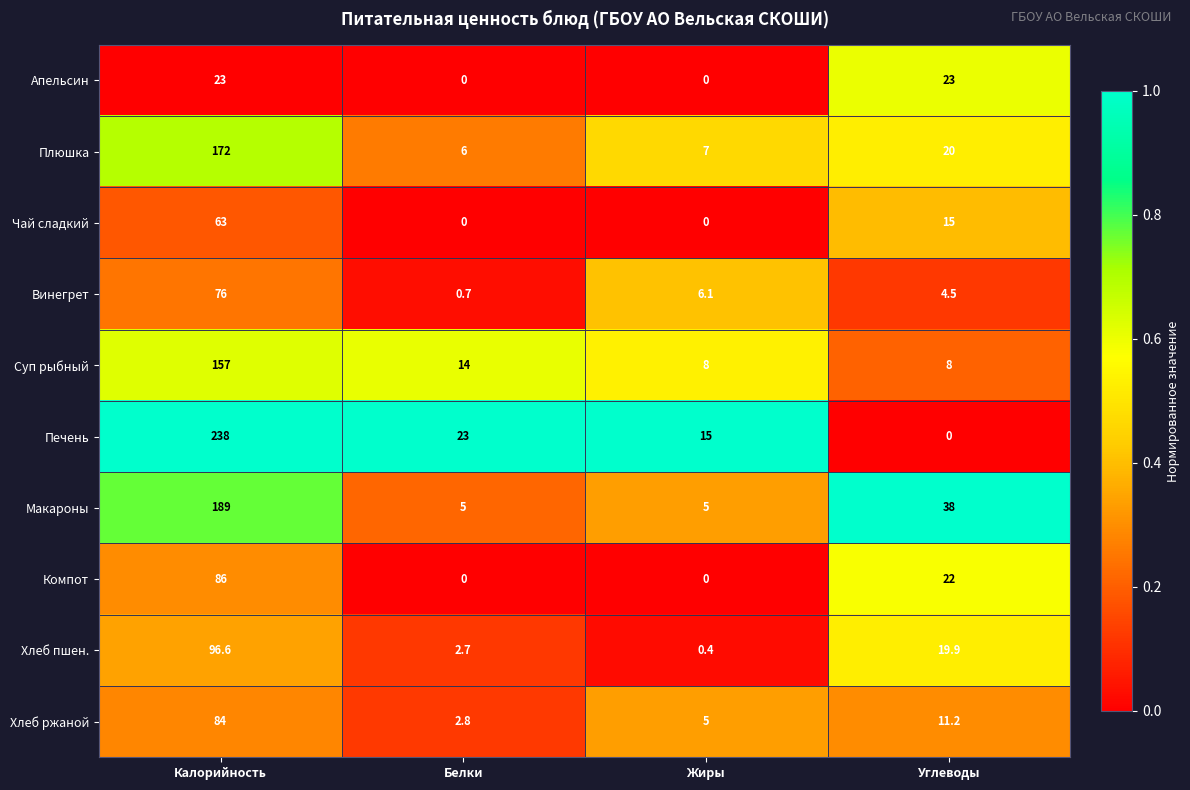

What is the total value across all series at Жиры?

46.5